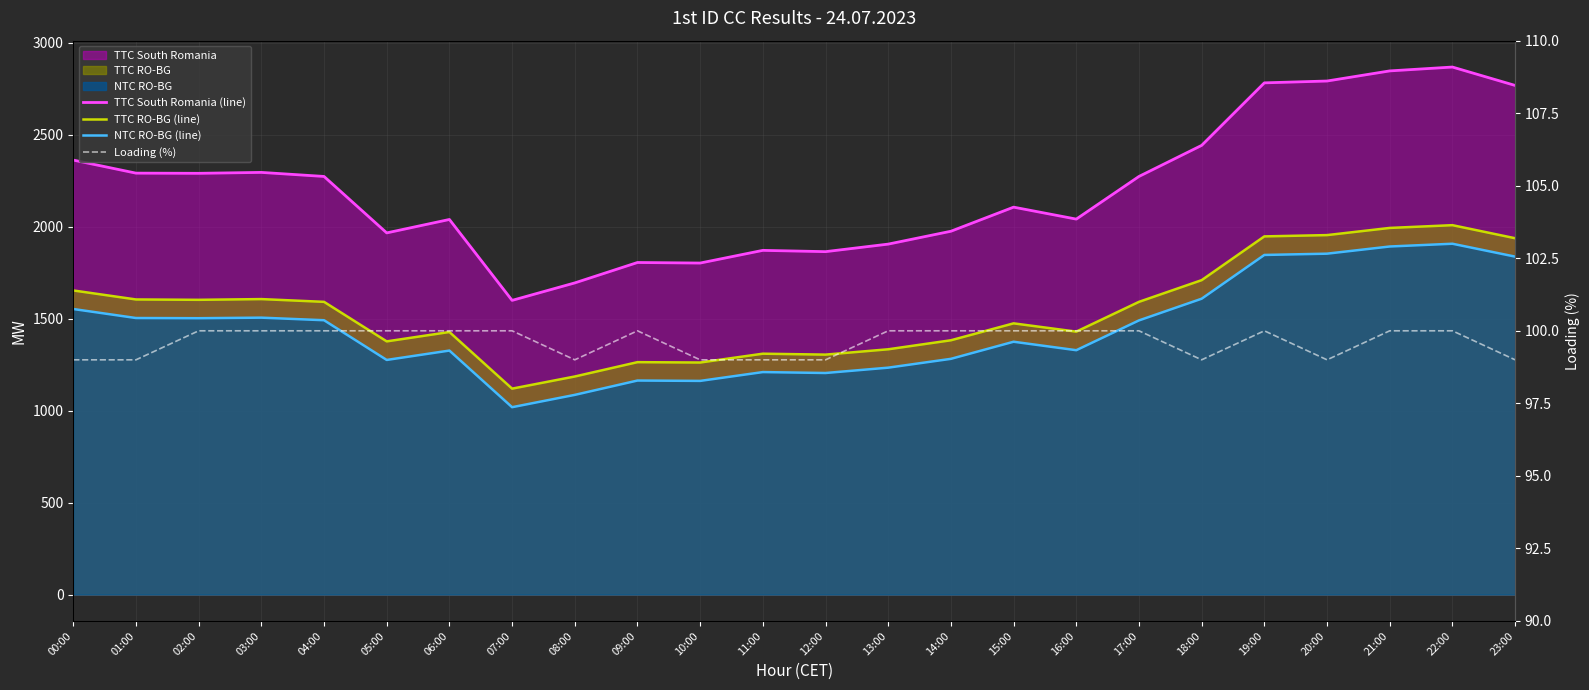

What is the spread (max minus min) of values at 21:00?

2748